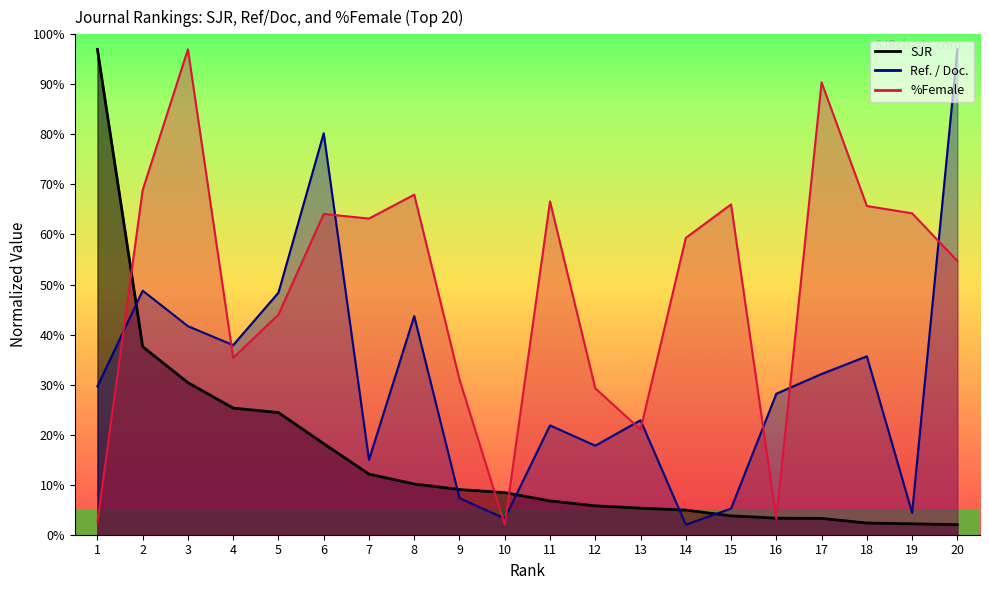

What is the average value of the SJR series?

15.6